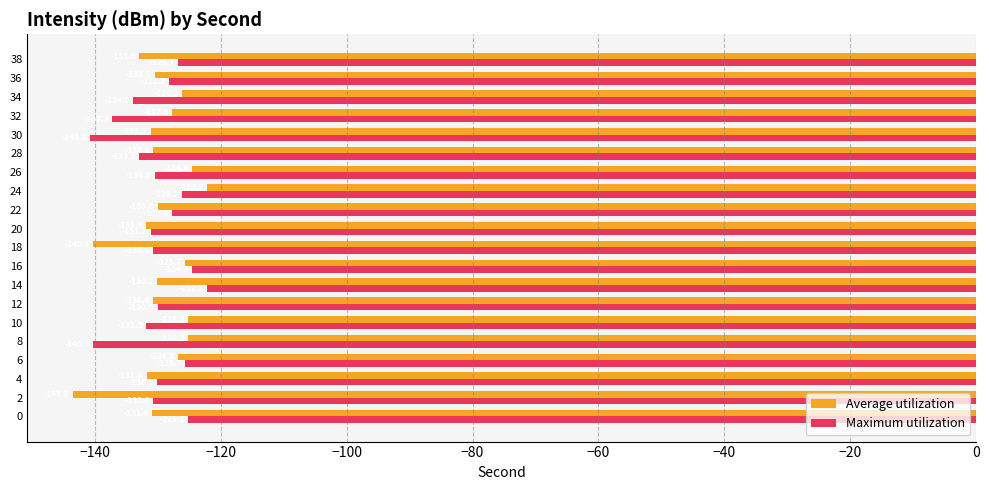

At which category does the chart reach its minimum across all series?

2